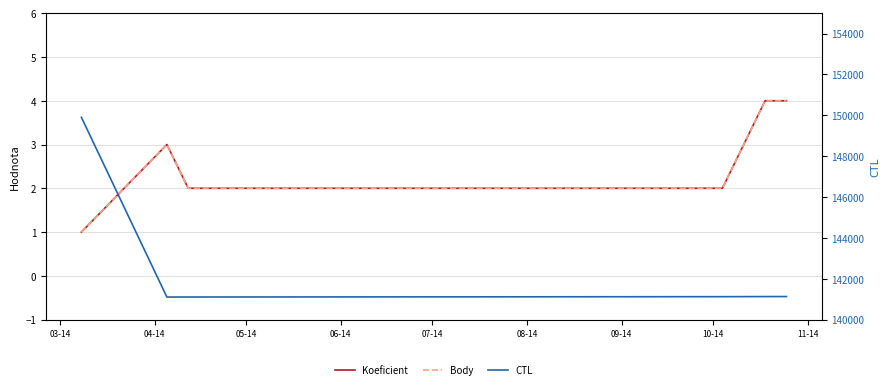

What is the difference between the Koeficient values at 06-14 and 03-14?

1